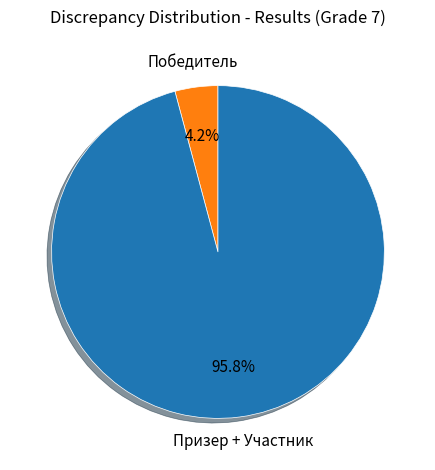

Is Призер + Участник the majority of the pie?

Yes